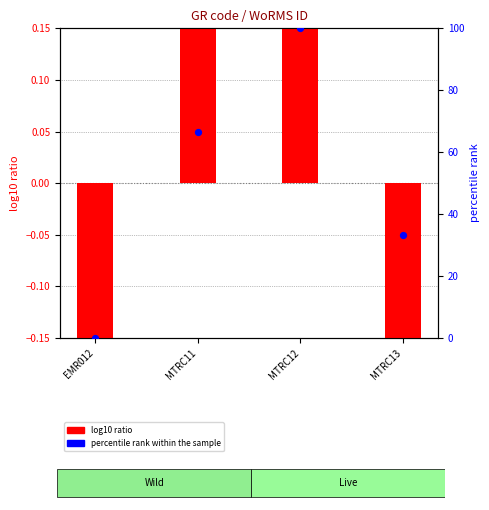

What is the total value across all series at MTRC11?

66.8